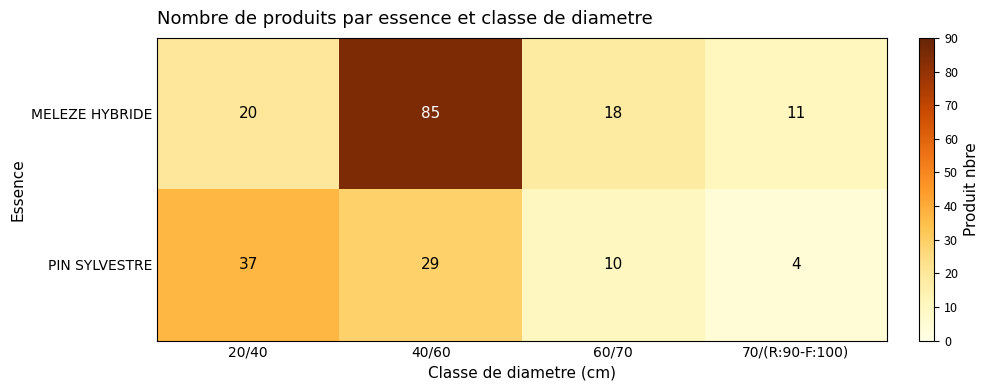

What is the total value across all series at 20/40?

57